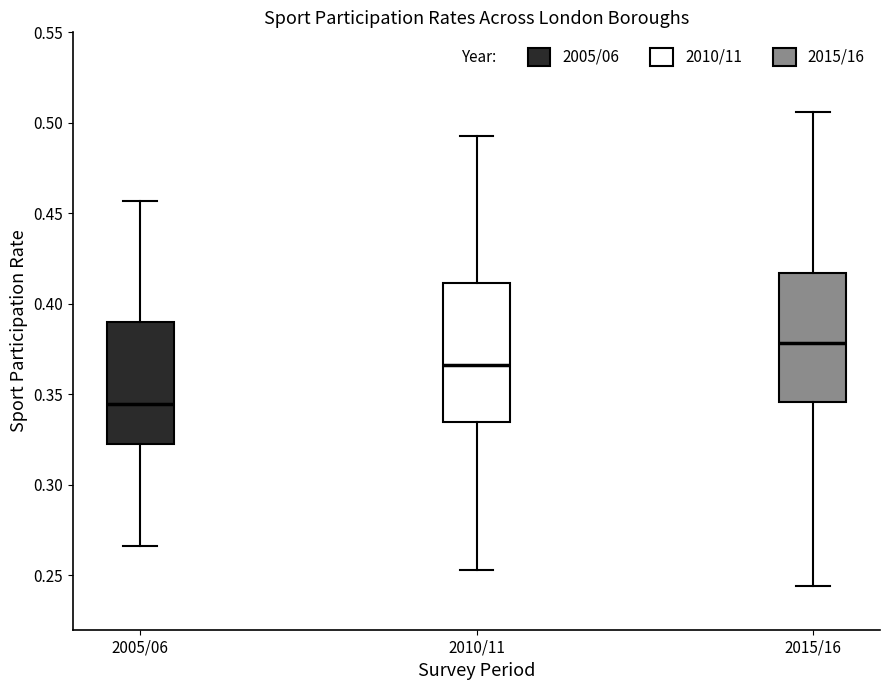

Where does the upper whisker of the box for 2015/16 end on the y-axis? The values are not printed on the chart, so give them approximately, as read against the axis.

0.505